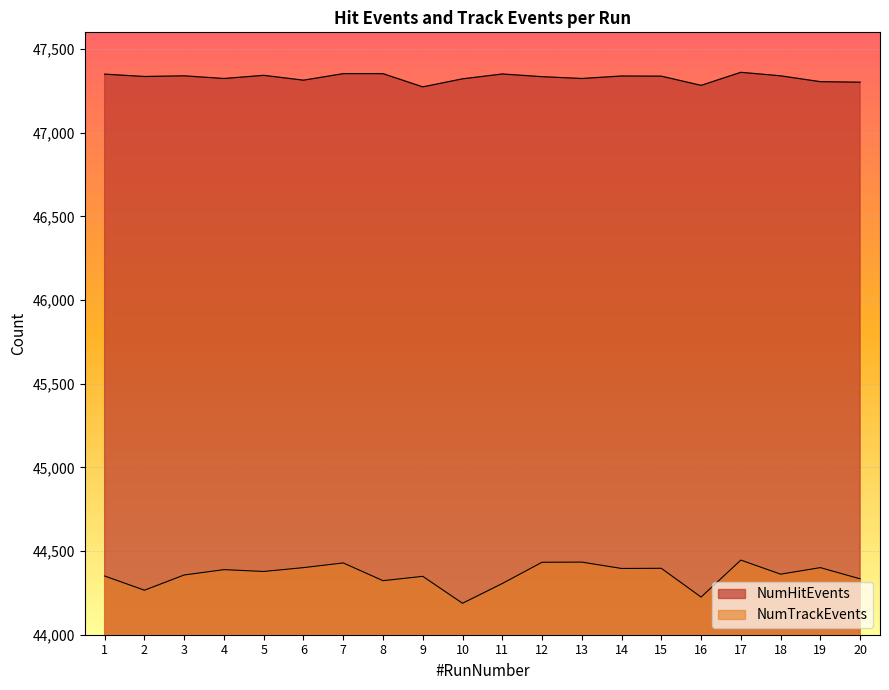

How many lines are shown in the chart?

2